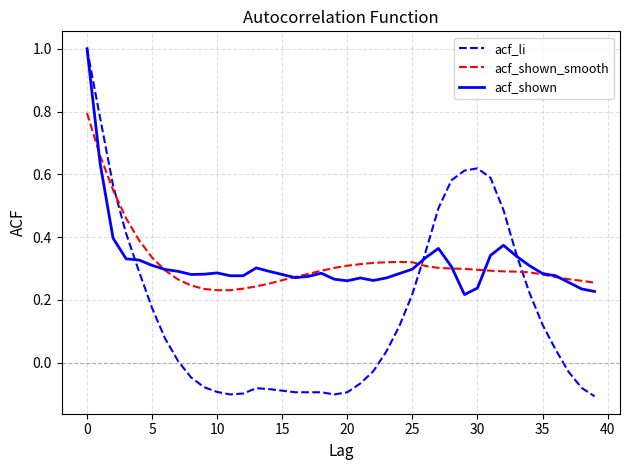

Count the acf_shown_smooth values in the range 0 to 1.

40